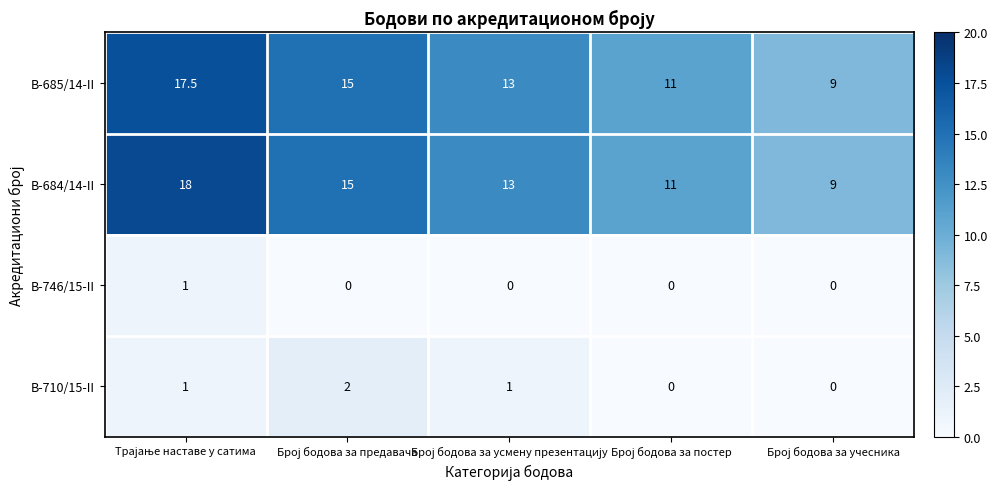

Reading left to right, transcribe all the data shown in this chart.

В-685/14-II: 17.5	15.0	13.0	11.0	9.0
В-684/14-II: 18.0	15.0	13.0	11.0	9.0
В-746/15-II: 1.0	0.0	0.0	0.0	0.0
В-710/15-II: 1.0	2.0	1.0	0.0	0.0